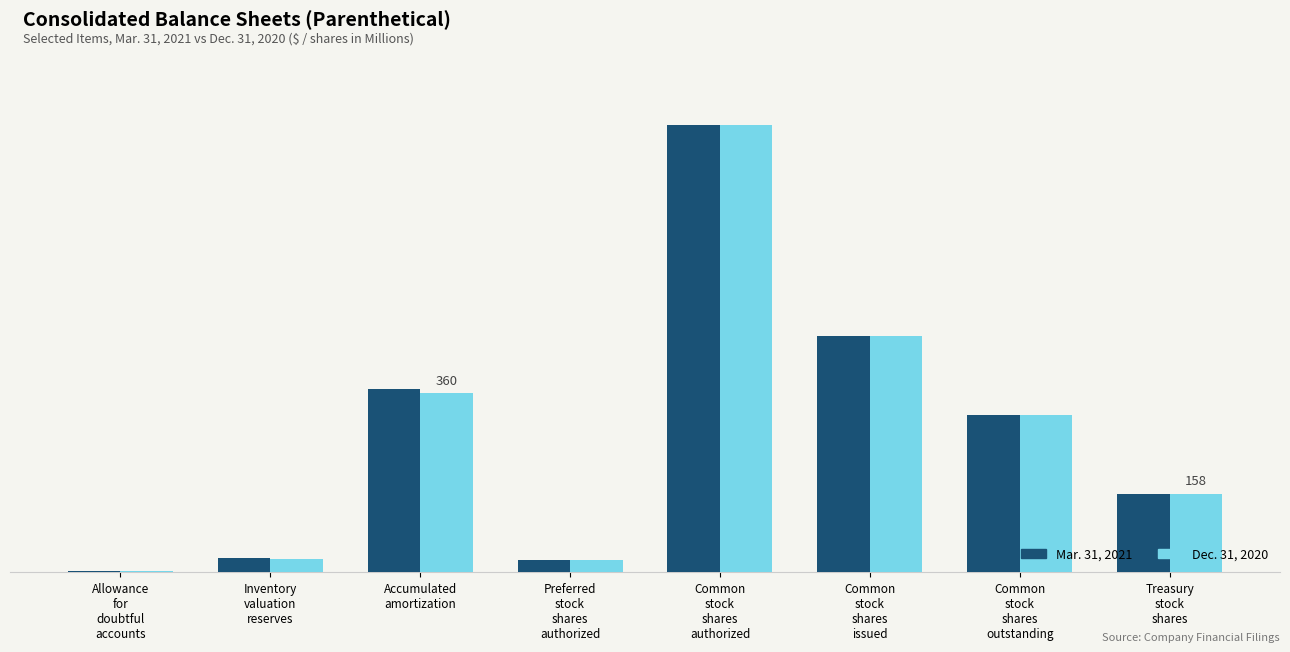

Are the bars horizontal?

No